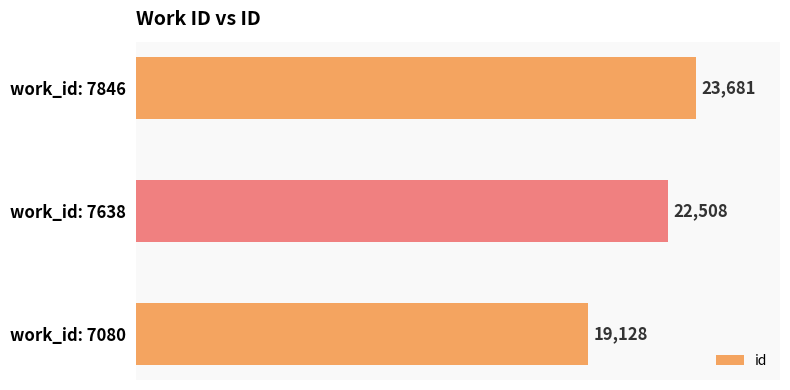

The chart shows a value of 40283 at work_id: 7638. True or false?

False